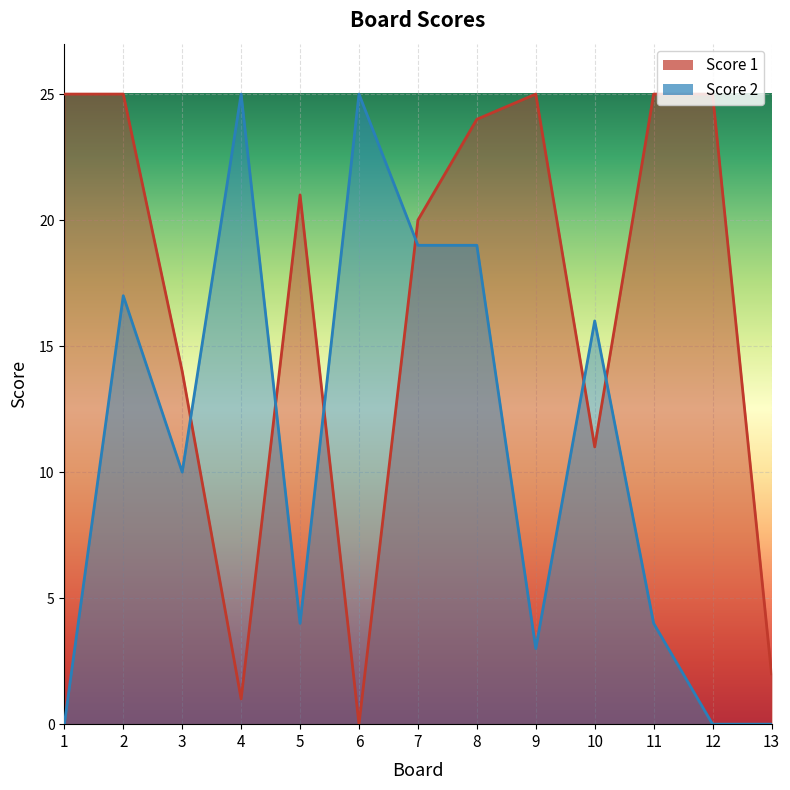

Does the chart display data point markers on the line(s)?

No